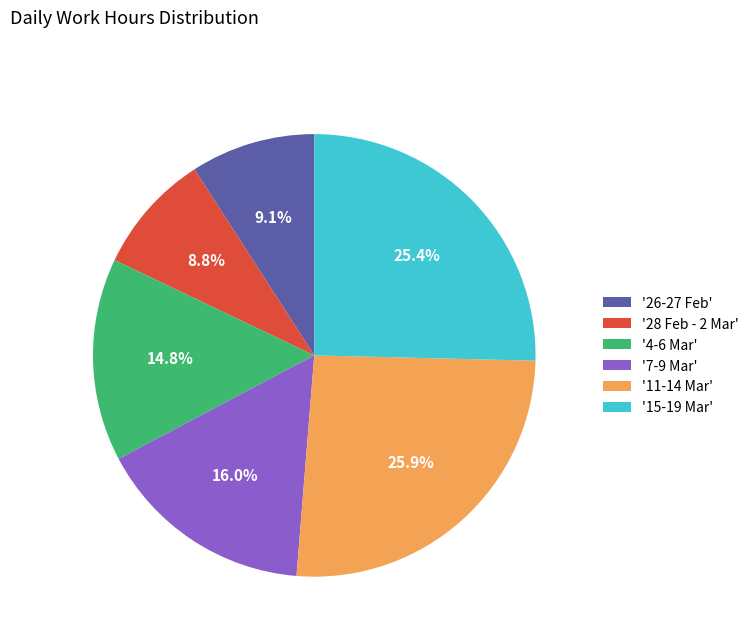

Which category has the biggest portion of the pie?

'11-14 Mar'